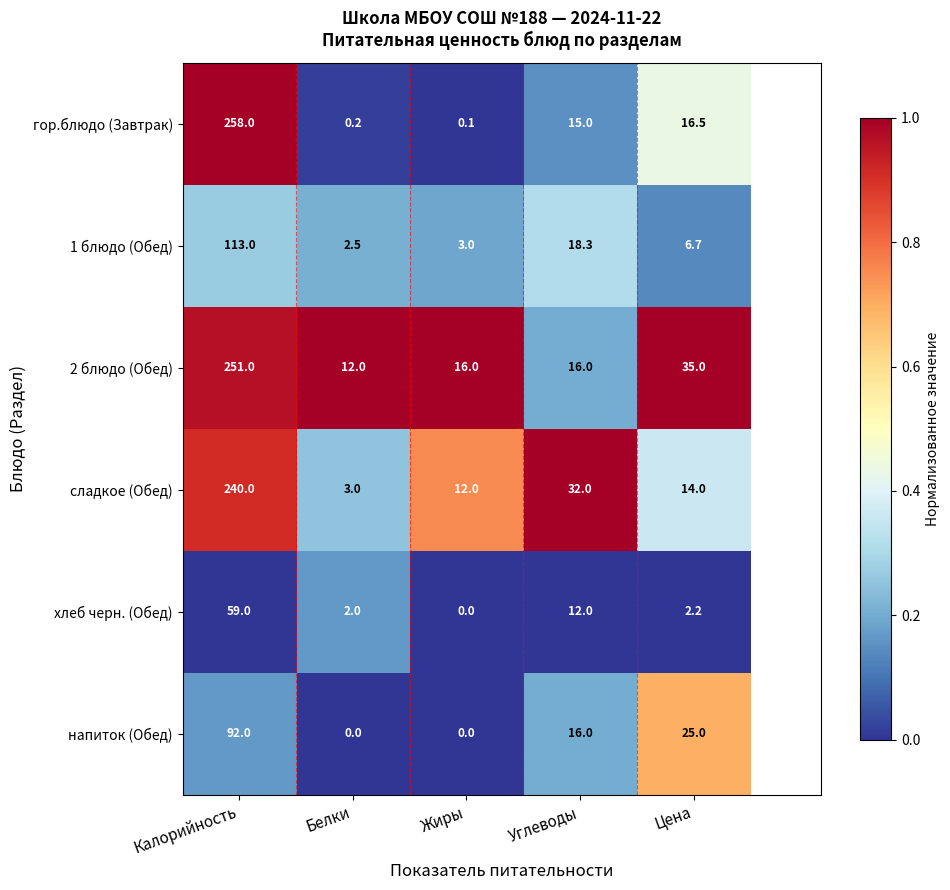

What is the total value across all series at Цена?

99.4